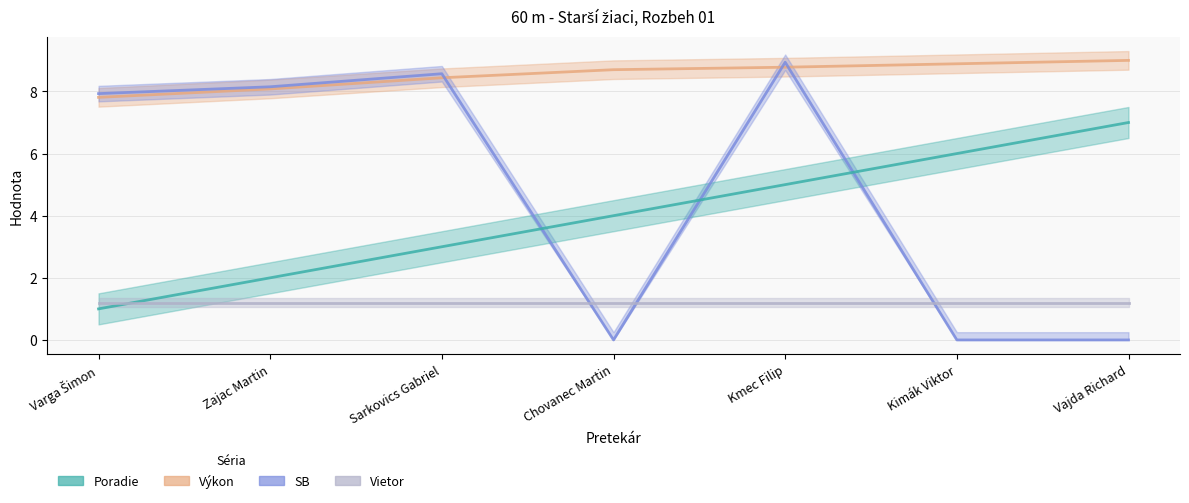

At how many categories does at least one series exceed 3?

7